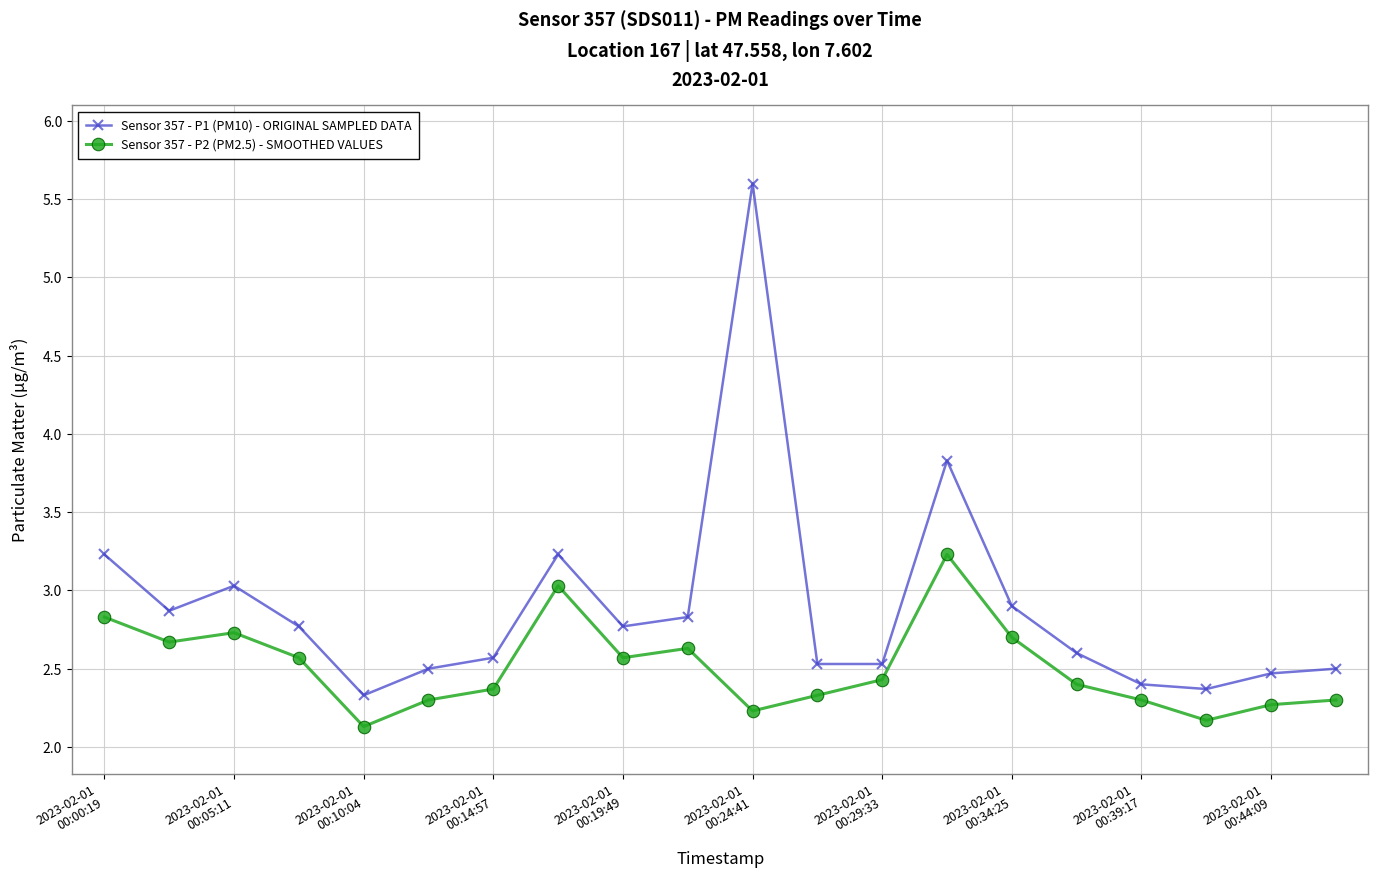

What is the difference between the second highest and minimum values in the Sensor 357 - P1 (PM10) - ORIGINAL SAMPLED DATA series?

1.5